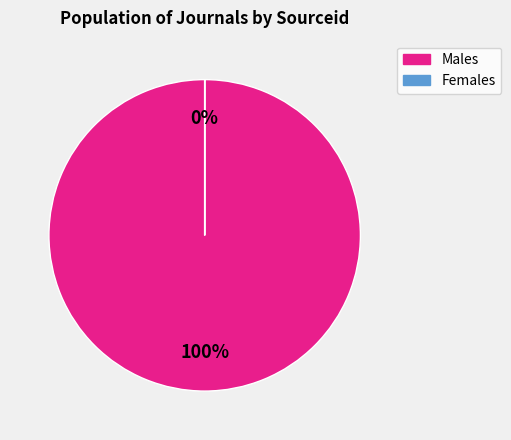

Between 1 and 2, which is larger?

1